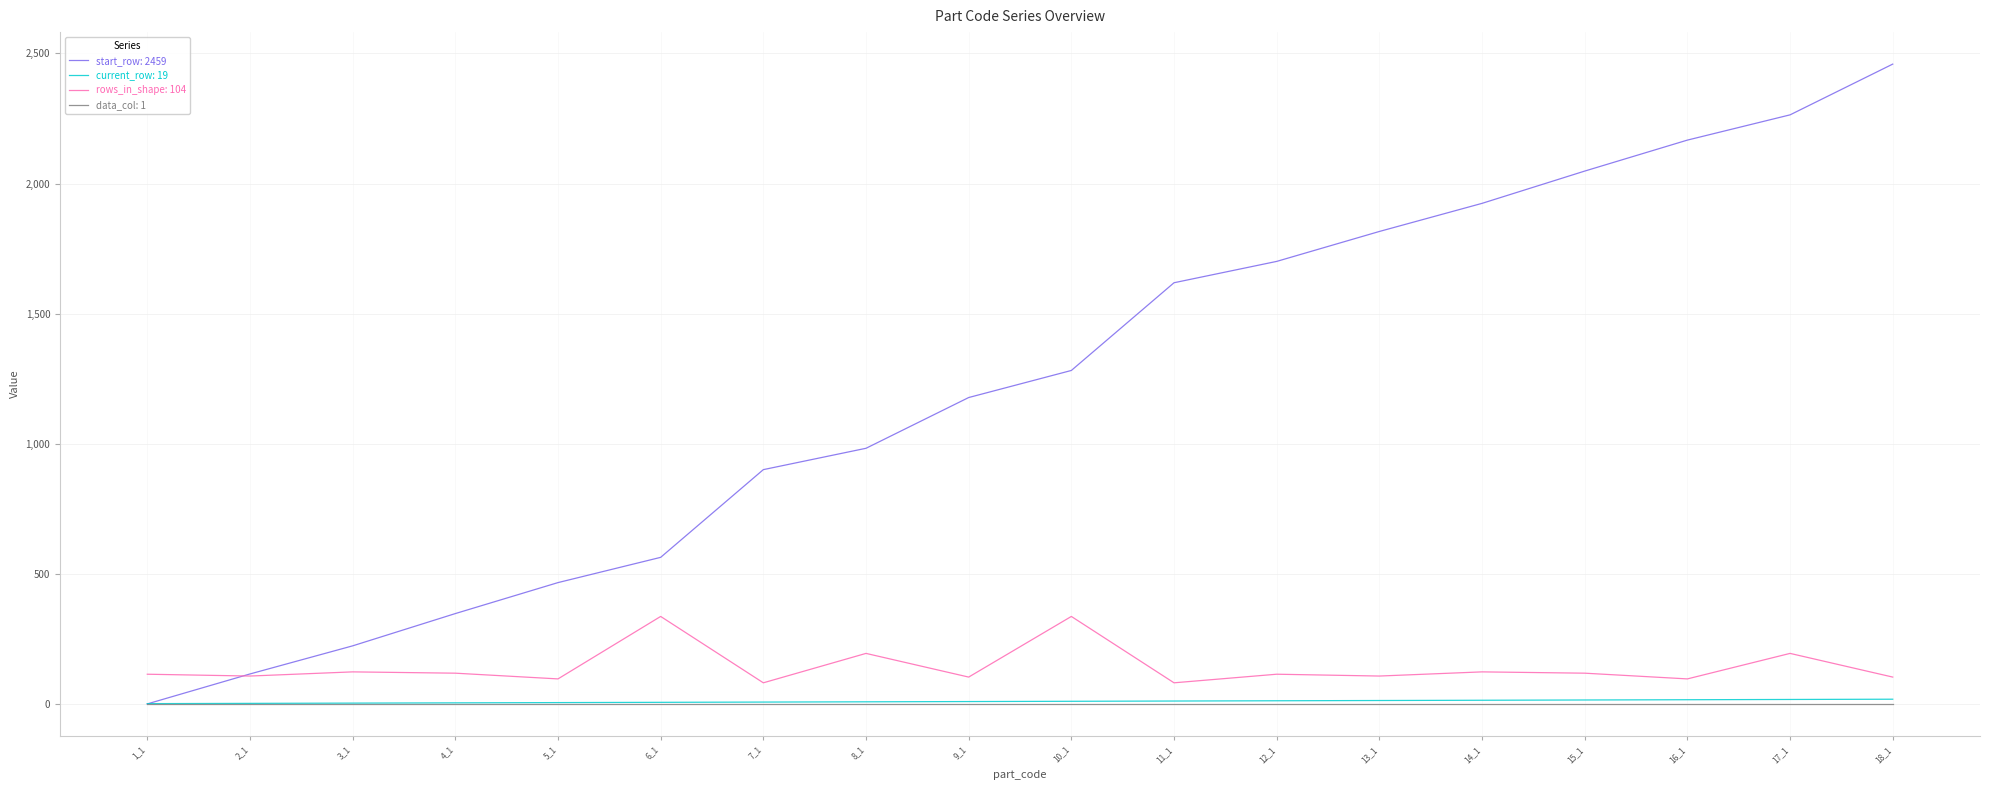

What is the greatest value displayed?

2459